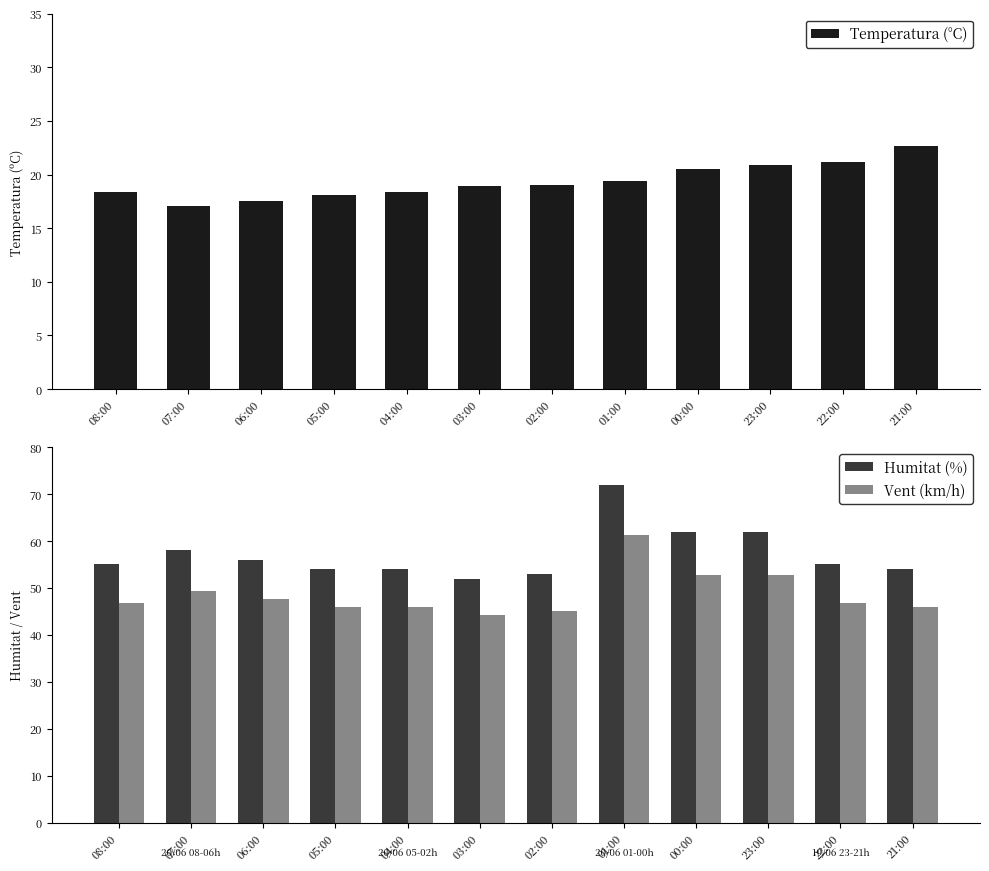

How many series are shown in this chart?

3